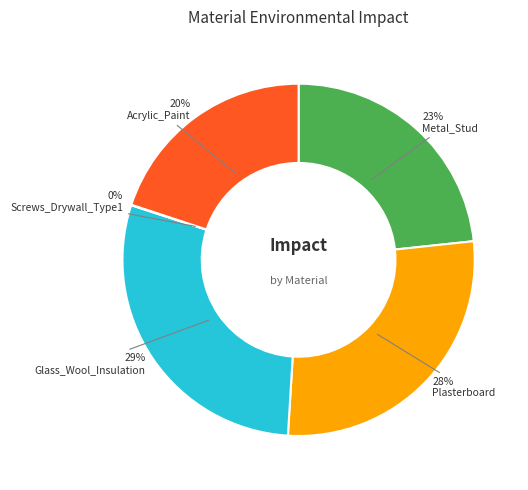

To the nearest percent, what is the difference between the largest and smallest slice percentages?

29%